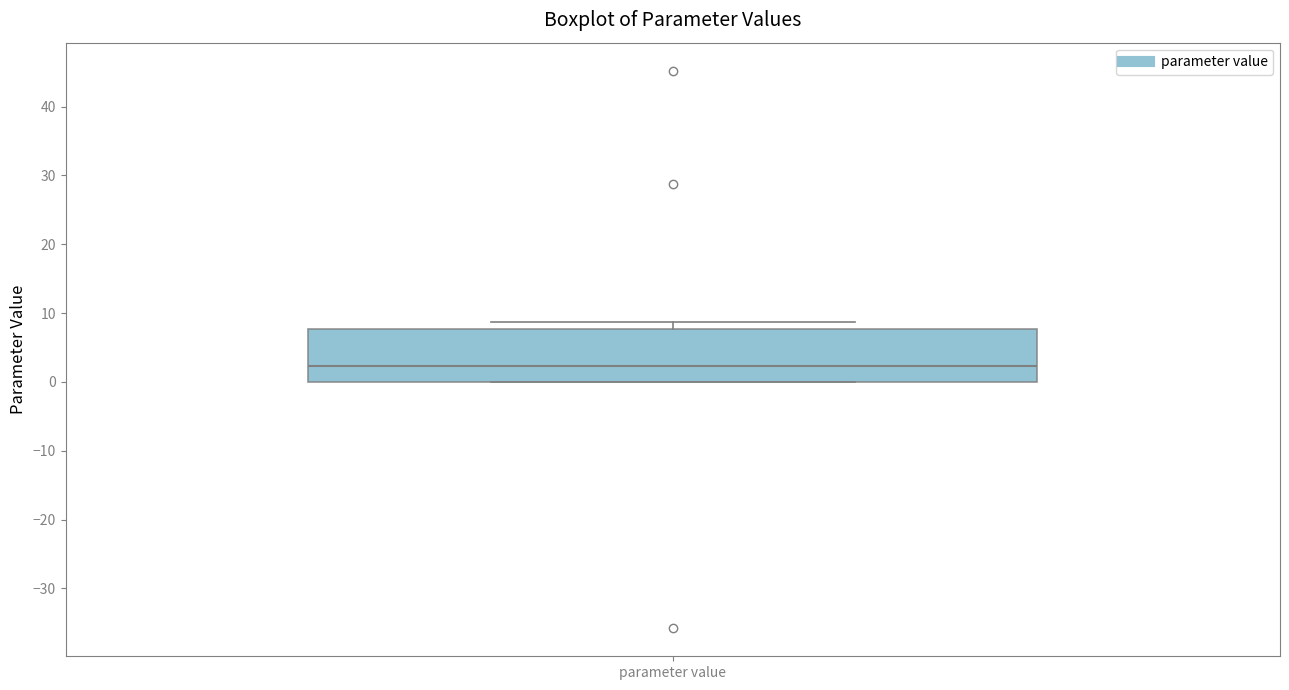

Where is the lower edge of the box for parameter value on the y-axis? The values are not printed on the chart, so give them approximately, as read against the axis.

0